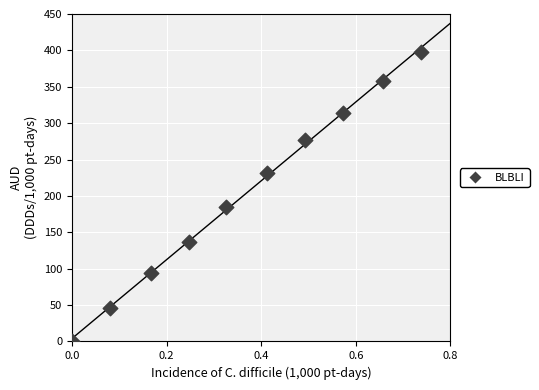

What Y value in the scatter plot is closest to 199?

185.0